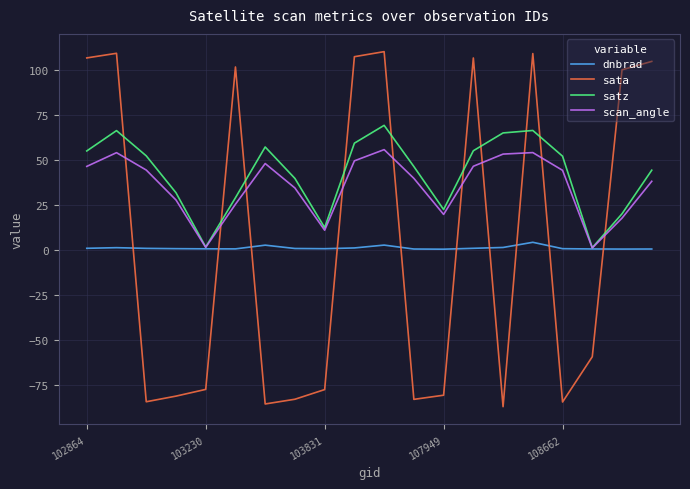

What is the difference between the maximum and minimum values in the satz series?

68.1